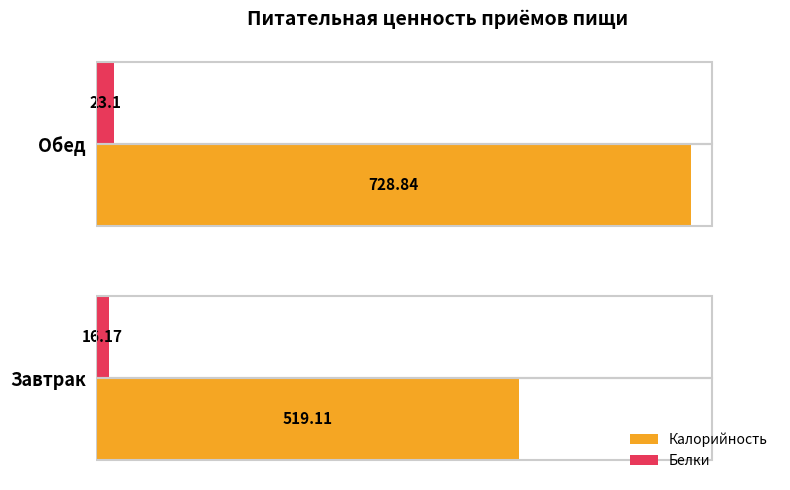

Which category has the highest value in the Белки series?

Обед